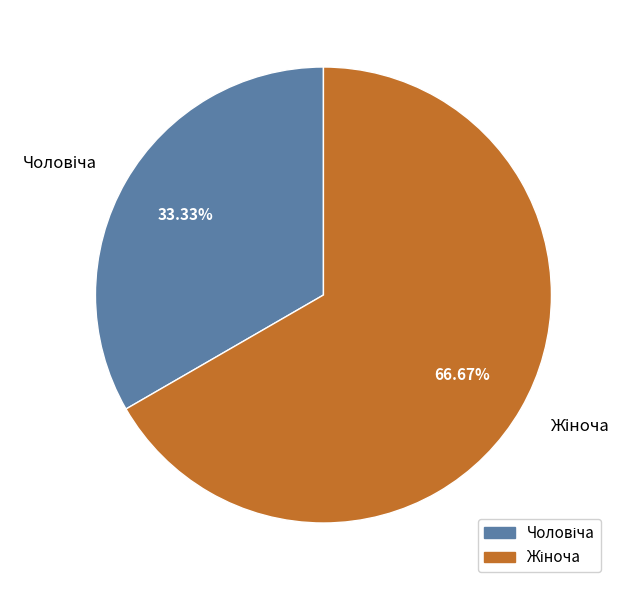

What is the smallest slice in the pie chart?

Чоловіча